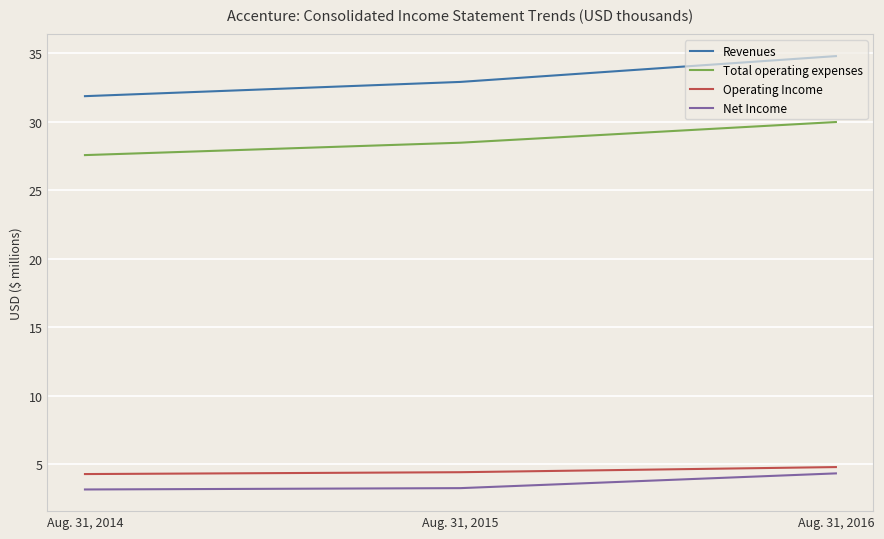

At Aug. 31, 2014, list the series in order from largest to smallest.

Revenues, Total operating expenses, Operating Income, Net Income